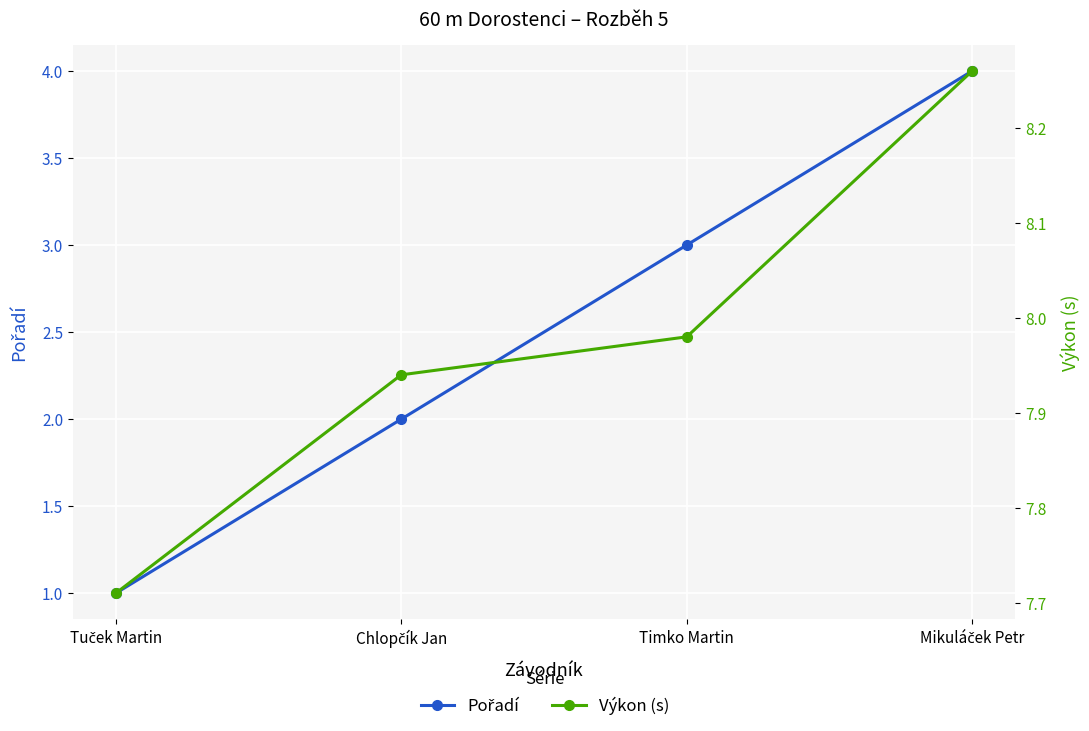

Which has a higher value, Timko Martin or Chlopčík Jan?

Timko Martin